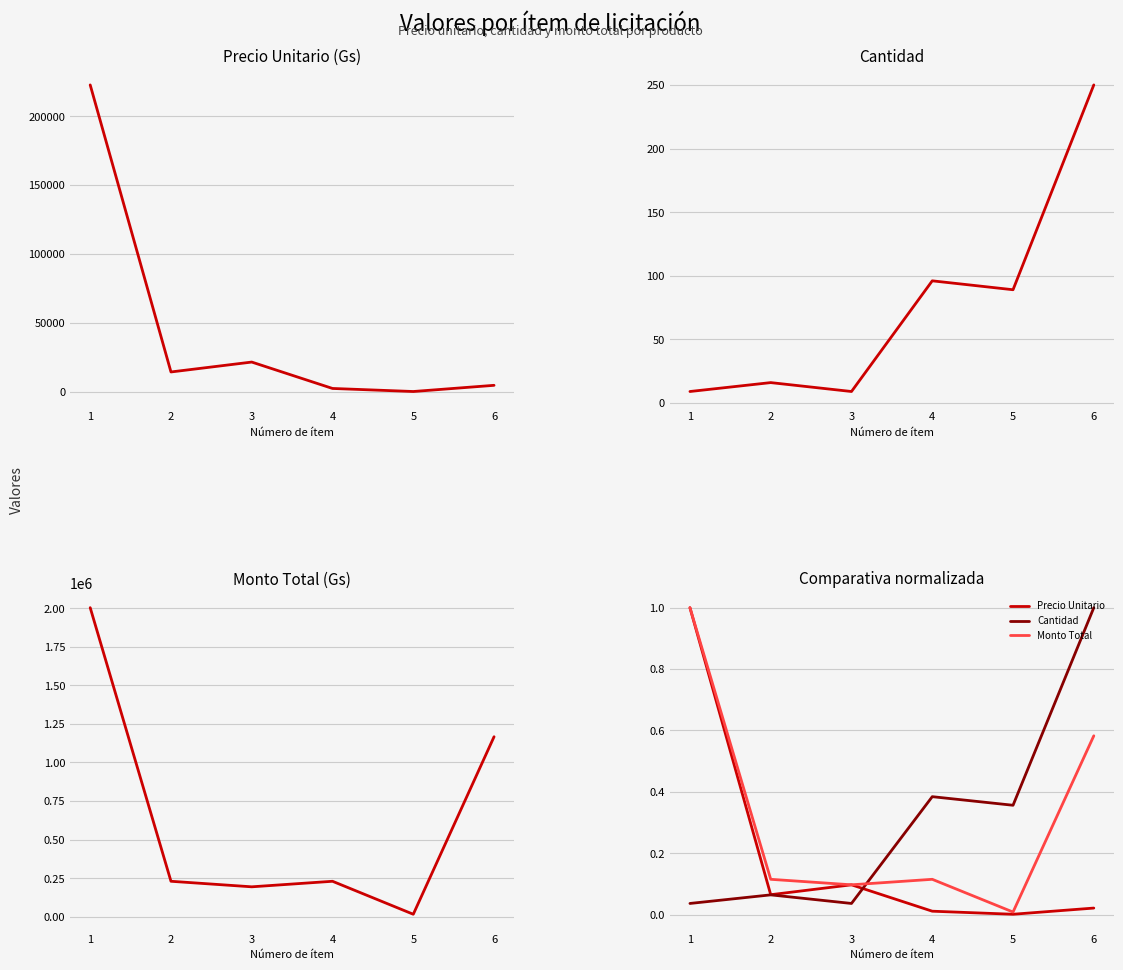

Which series has the widest spread of values?

monto